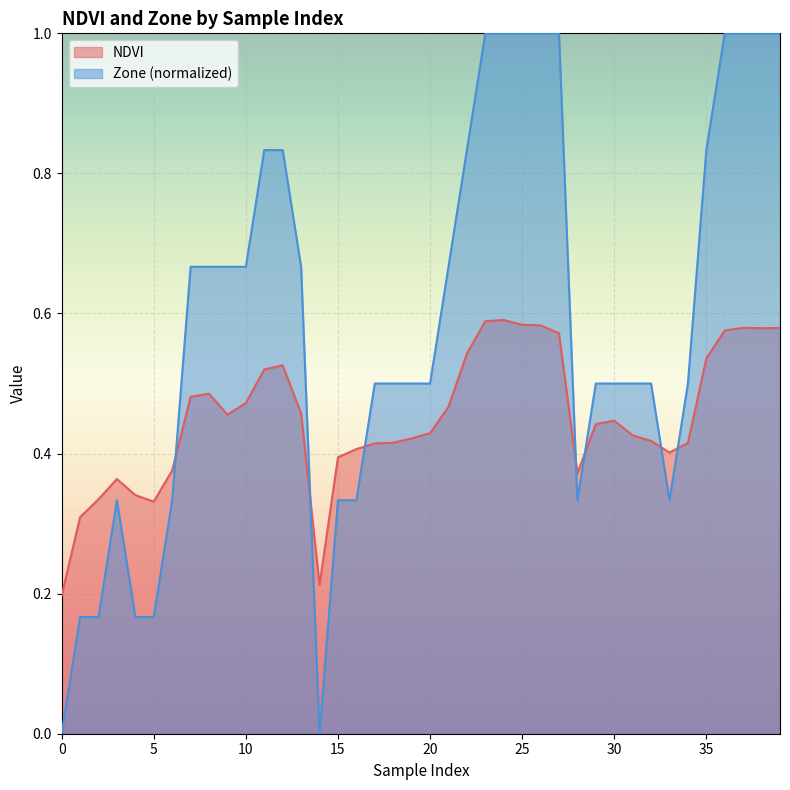

What is the difference between the second highest and minimum values in the NDVI series?

0.4